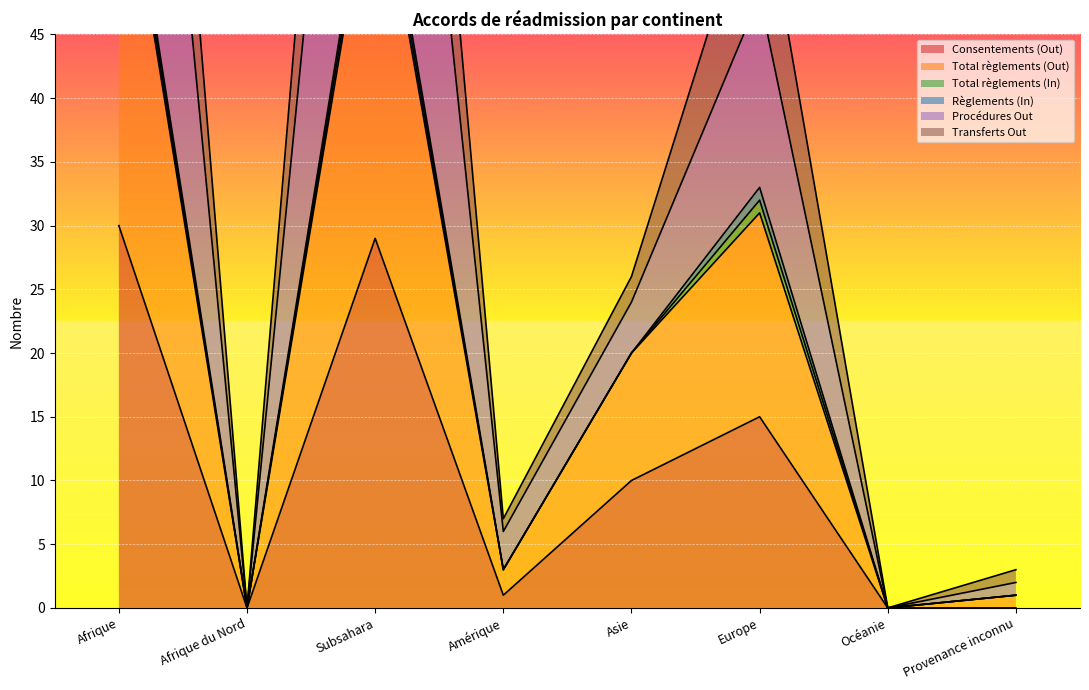

What is the average value of the Procédures Out series?

42